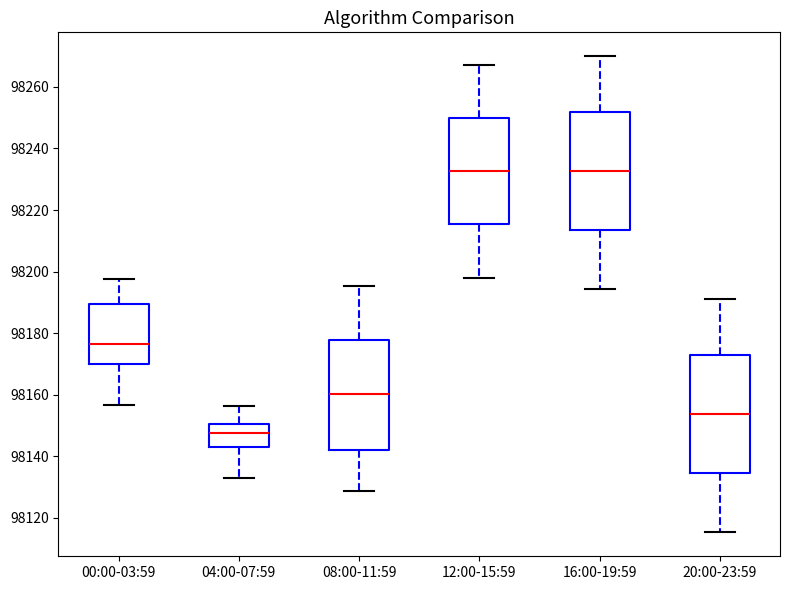

Reading left to right, transcribe this box plot: for each box, give where its median line is, the range the box spans, and where its two whiskers end, as read against the y-axis. The values are not printed on the chart, so give them approximately, as read against the axis.

00:00-03:59: median 98176, box 98170 to 98190, whiskers 98156 to 98198
04:00-07:59: median 98148, box 98144 to 98150, whiskers 98134 to 98156
08:00-11:59: median 98160, box 98142 to 98178, whiskers 98128 to 98196
12:00-15:59: median 98232, box 98216 to 98250, whiskers 98198 to 98268
16:00-19:59: median 98232, box 98214 to 98252, whiskers 98194 to 98270
20:00-23:59: median 98154, box 98134 to 98172, whiskers 98116 to 98192